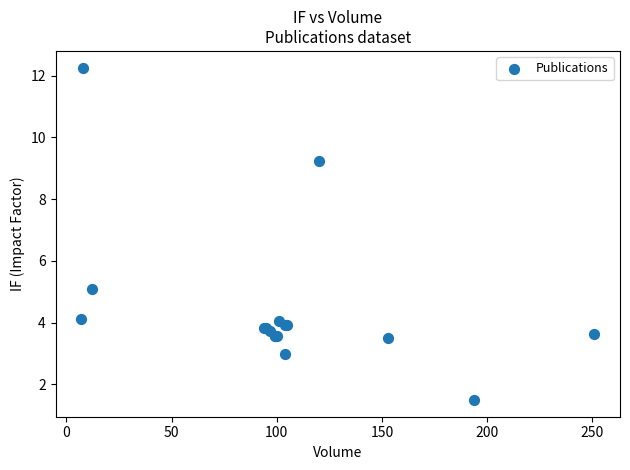

What Y value in the scatter plot is closest to 6?

5.1